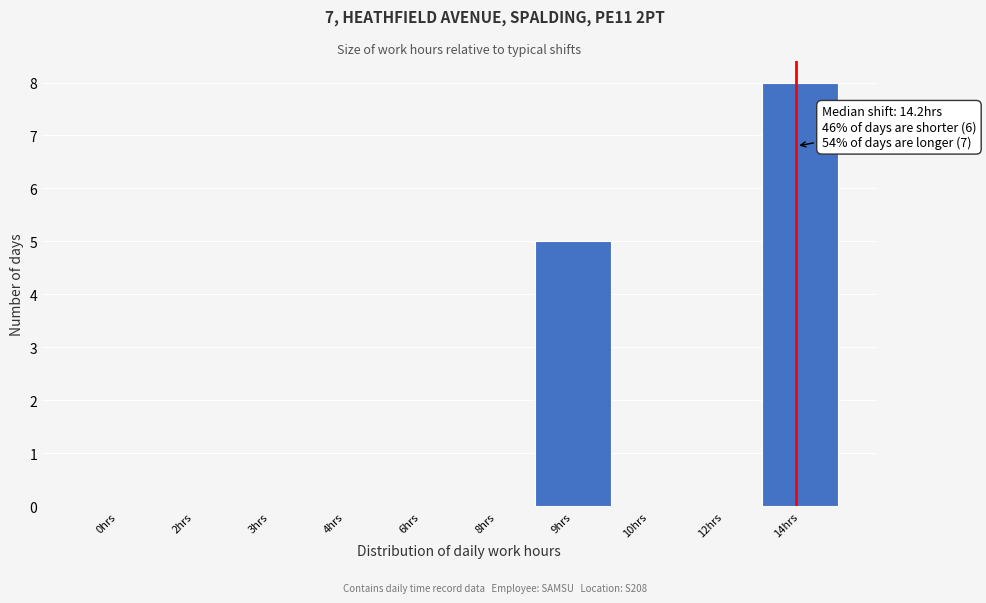

Reading right to left, what are all the values shown in this chart?

14hrs=8	12hrs=0	10hrs=0	9hrs=5	8hrs=0	6hrs=0	4hrs=0	3hrs=0	2hrs=0	0hrs=0